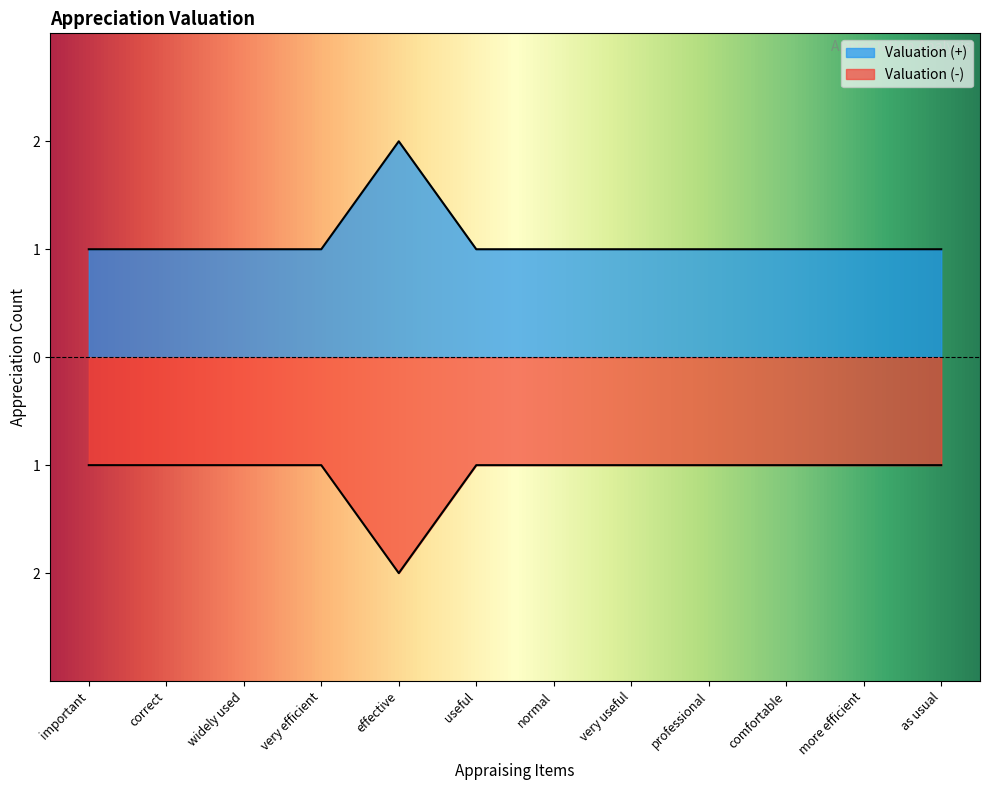

What is the sum of the Valuation (+) values at very efficient and more efficient?

2